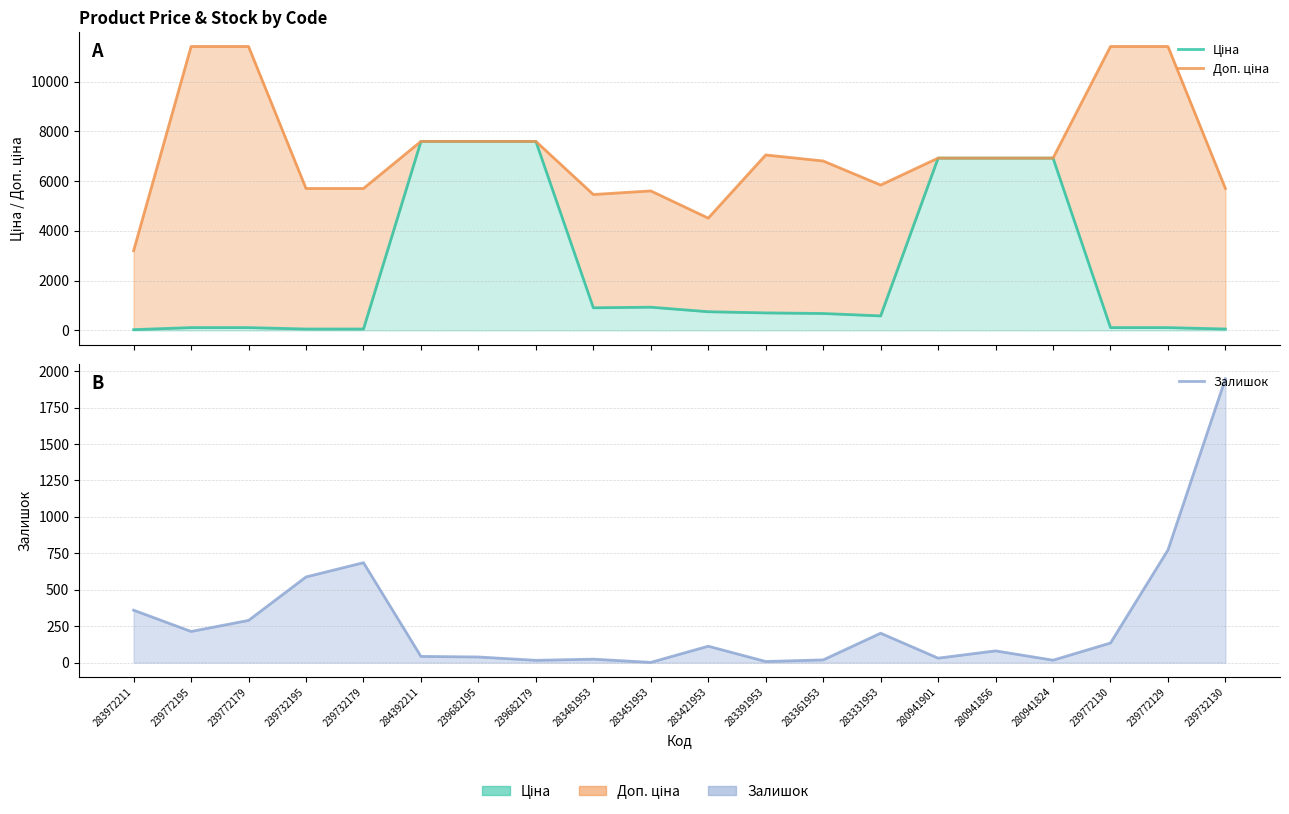

At which label does Доп. ціна first exceed 6925?

239772195